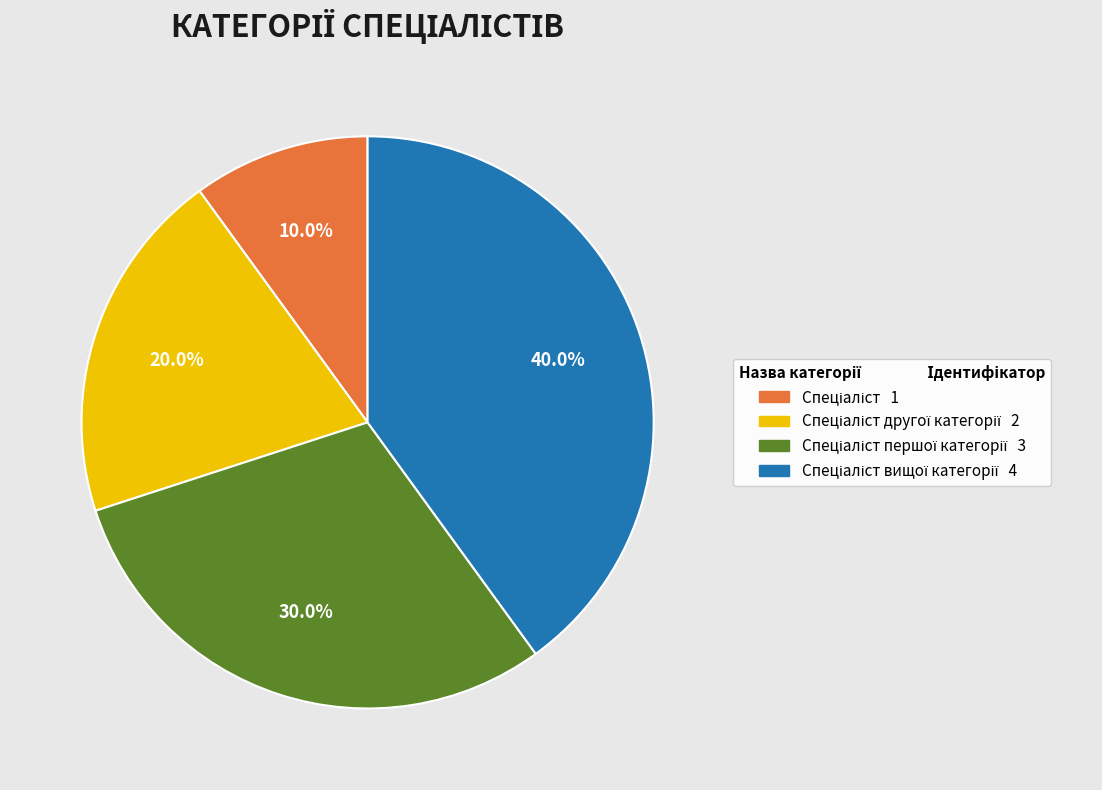

Does any single category account for the majority?

No